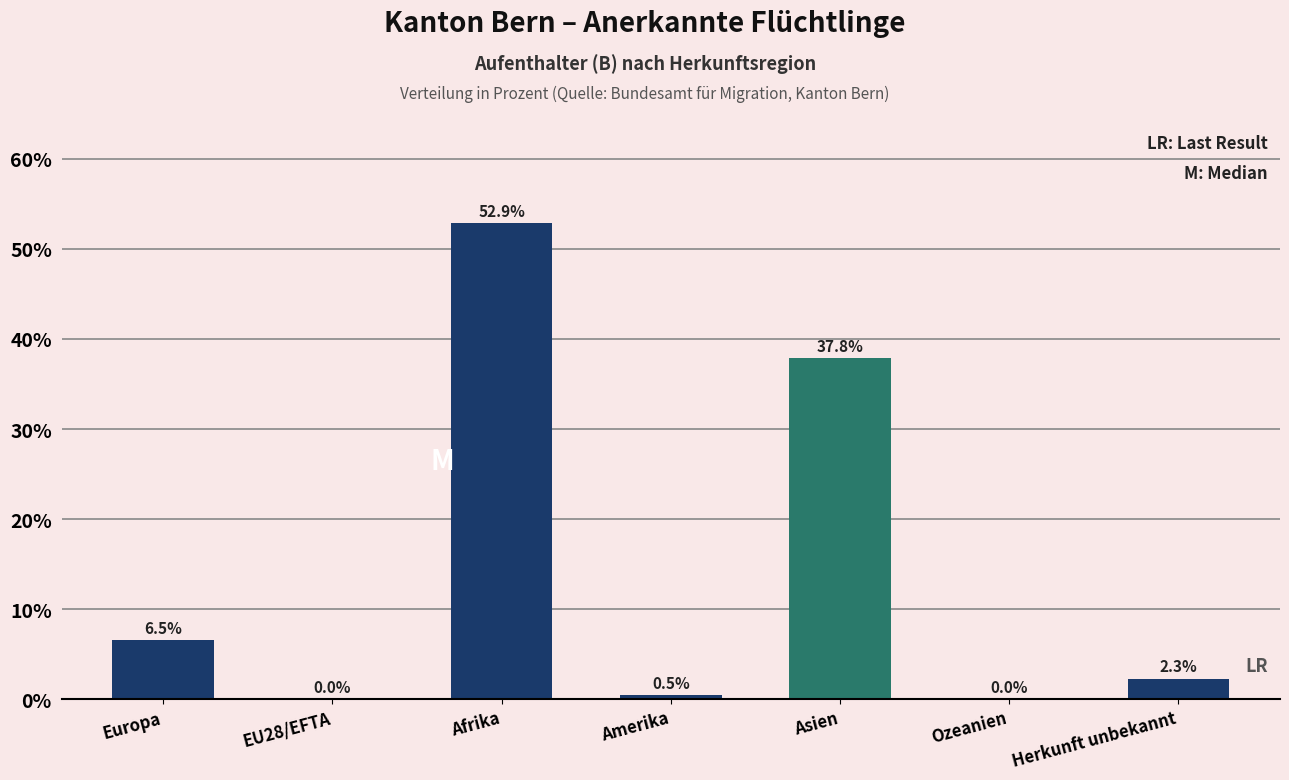

Reading right to left, list all the values displayed in this chart.

Herkunft unbekannt=2.3	Ozeanien=0.0	Asien=37.8	Amerika=0.5	Afrika=52.9	EU28/EFTA=0.0	Europa=6.5